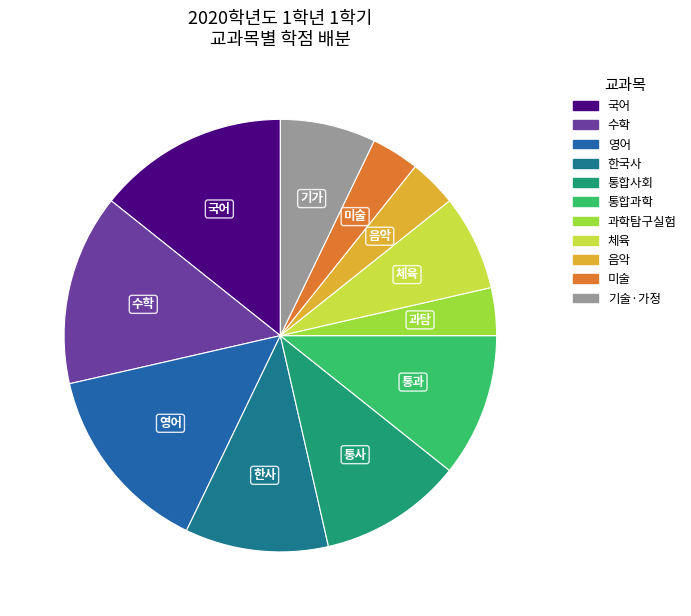

How many segments does this pie chart have?

11